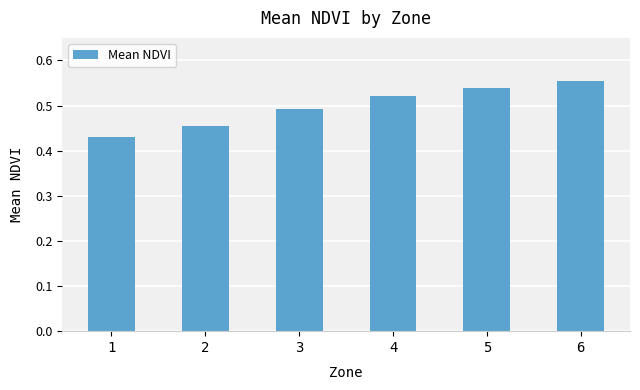

What is the difference between the maximum and minimum values?

0.1